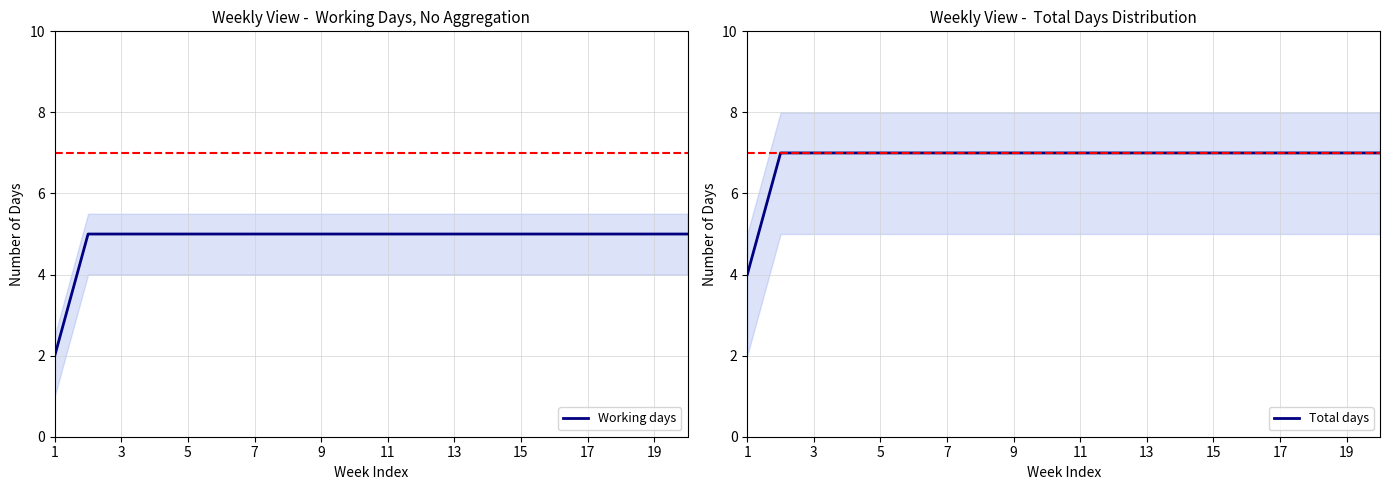

What is the total value across all series at 14?

12